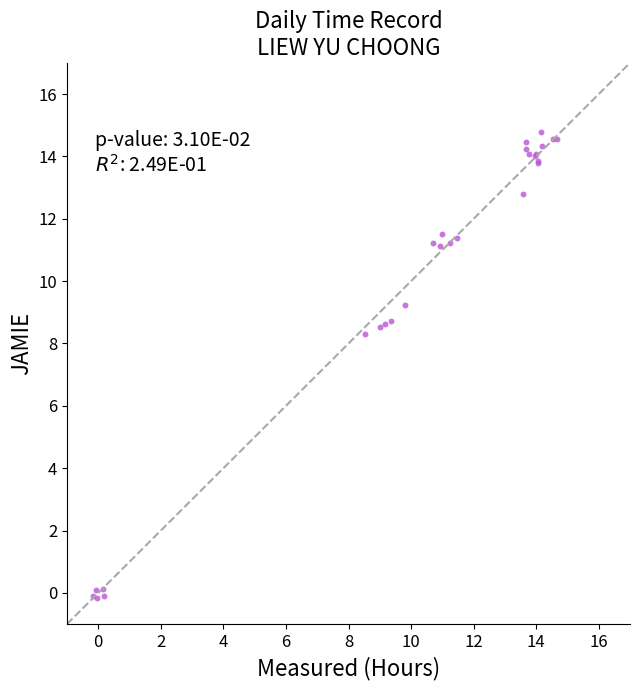

What Y value in the scatter plot is closest to 7?

8.3